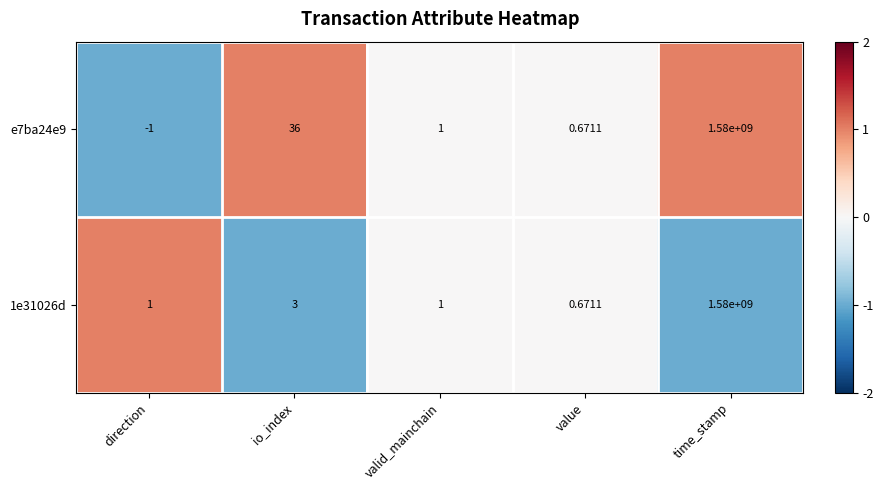

Where does the e7ba24e9 series first go above 1?

io_index